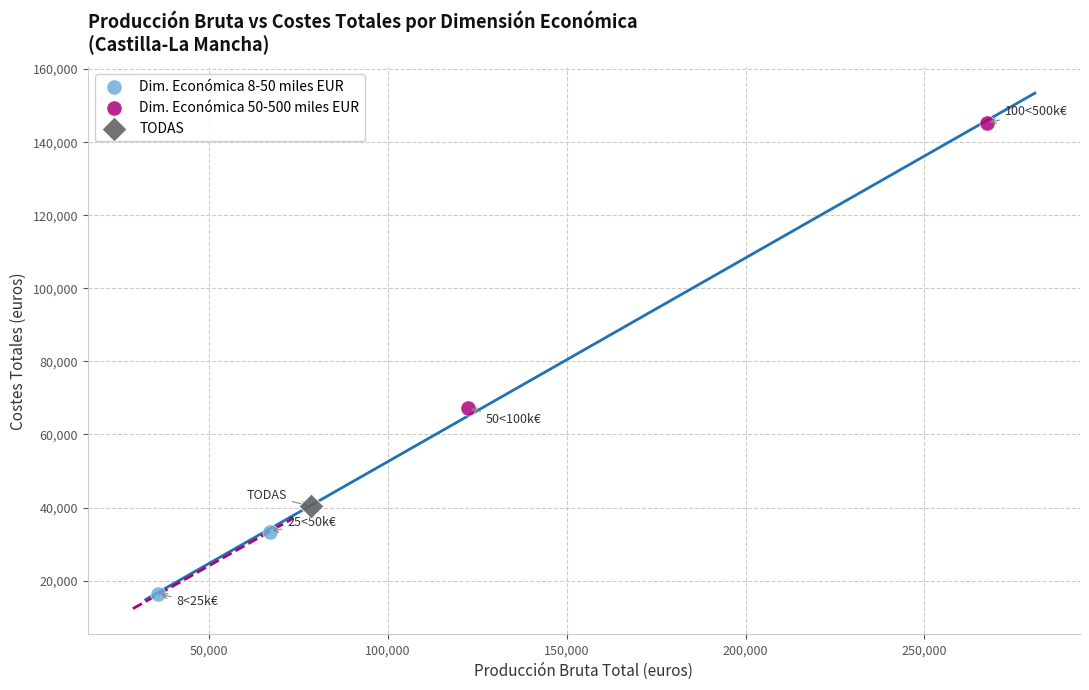

Which series reaches the maximum Y coordinate?

Dim. Económica 50-500 miles EUR